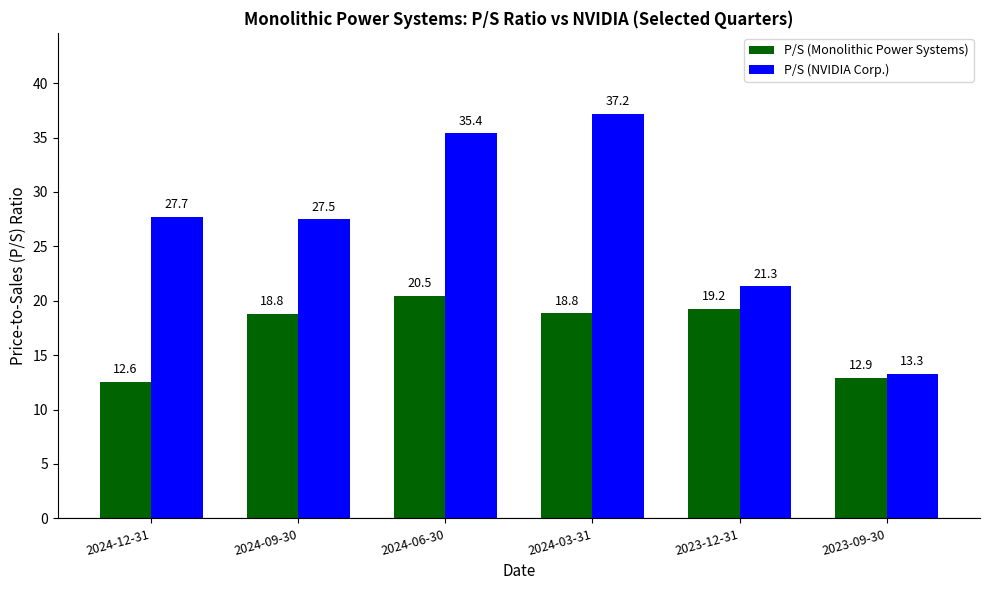

List the series in order of their peak value, highest first.

P/S (NVIDIA Corp.), P/S (Monolithic Power Systems)